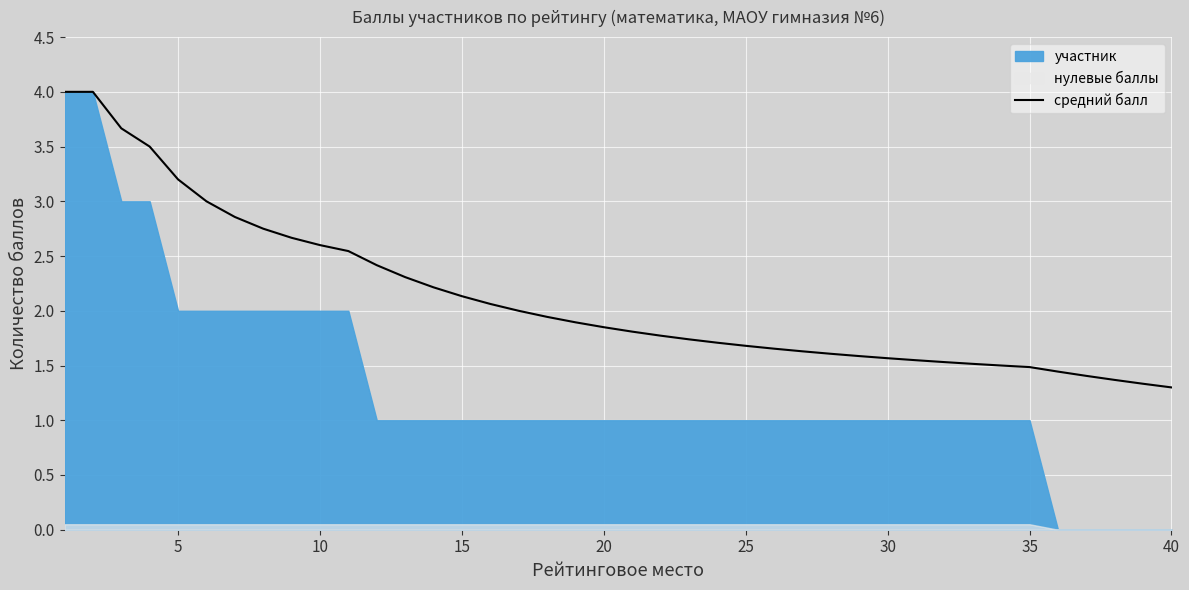

True or false: средний балл has a value of 1.6 at 30.

True